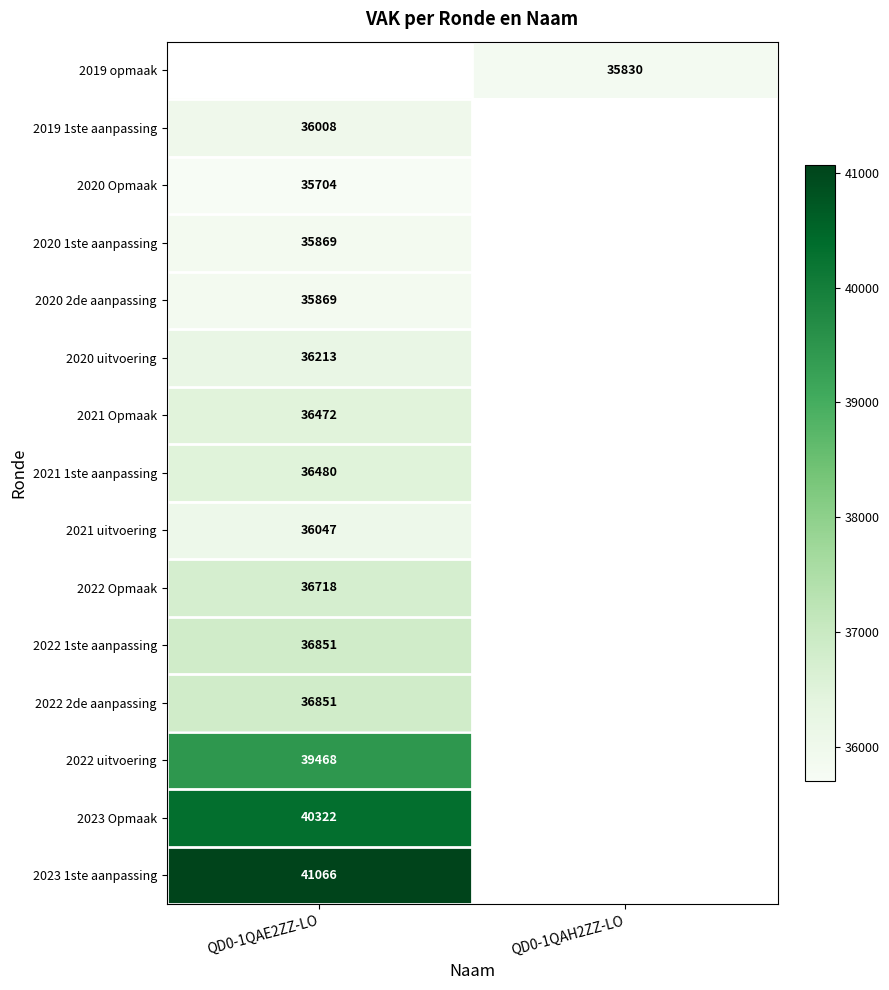

The value of 2022 1ste aanpassing at QD0-1QAE2ZZ-LO is 22936. True or false?

False